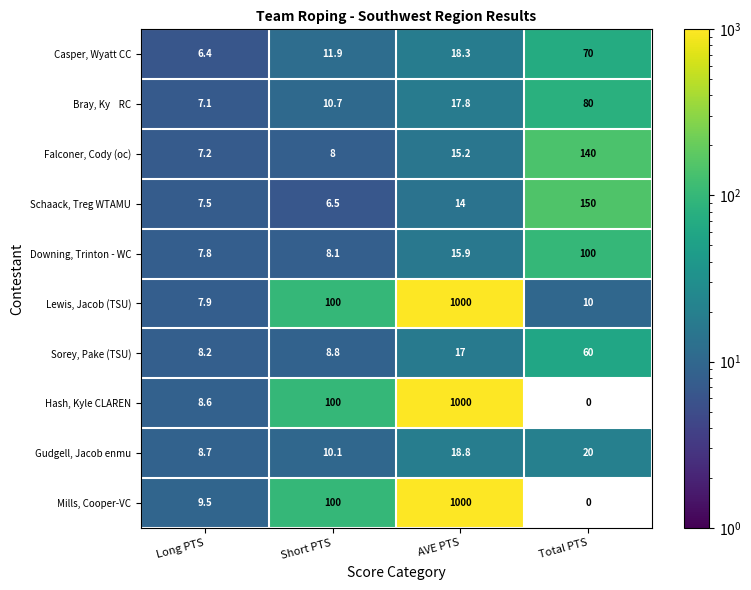

Which category has the highest value across all series?

AVE PTS